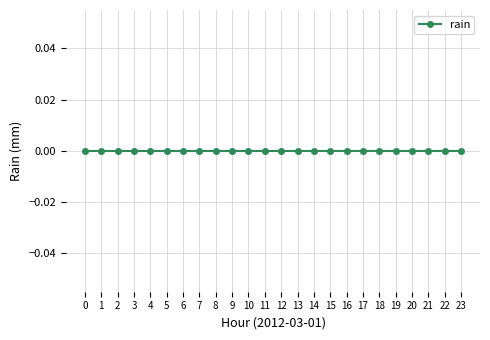

Where is the data nearest to the value 5?

2012-03-01 10:00